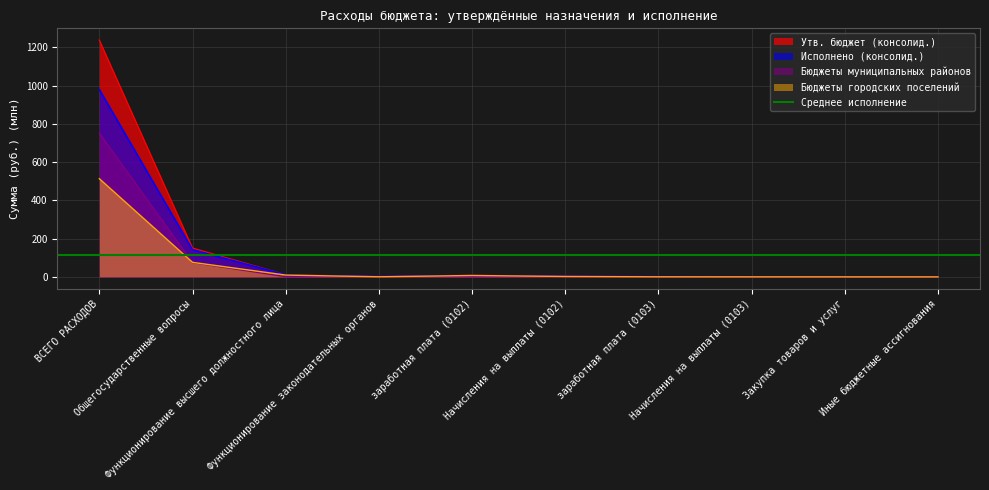

How many distinct data groups are displayed?

4